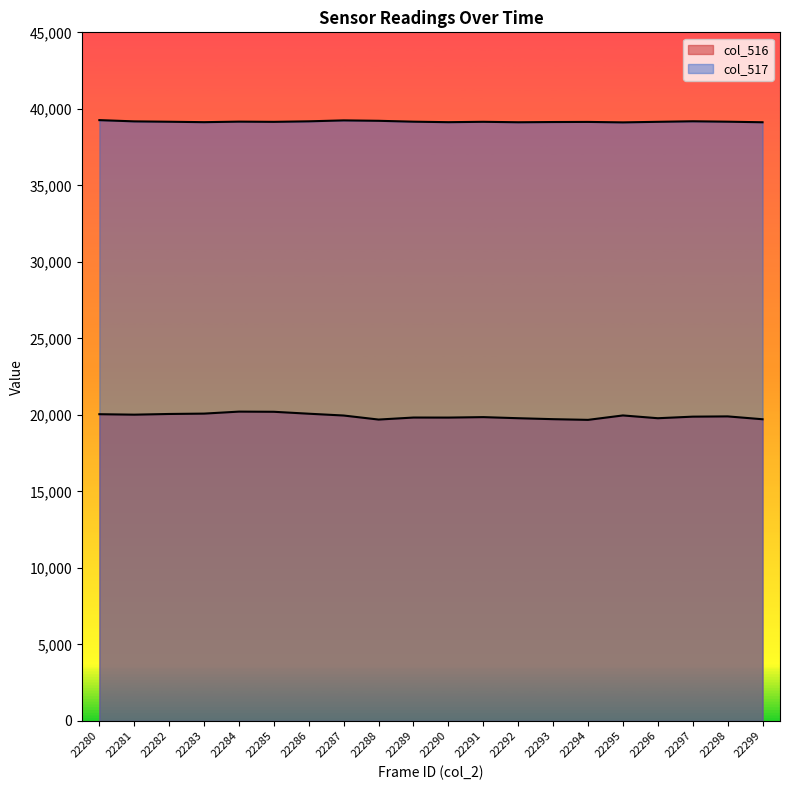

At which category is the sum across all series the highest?

22284